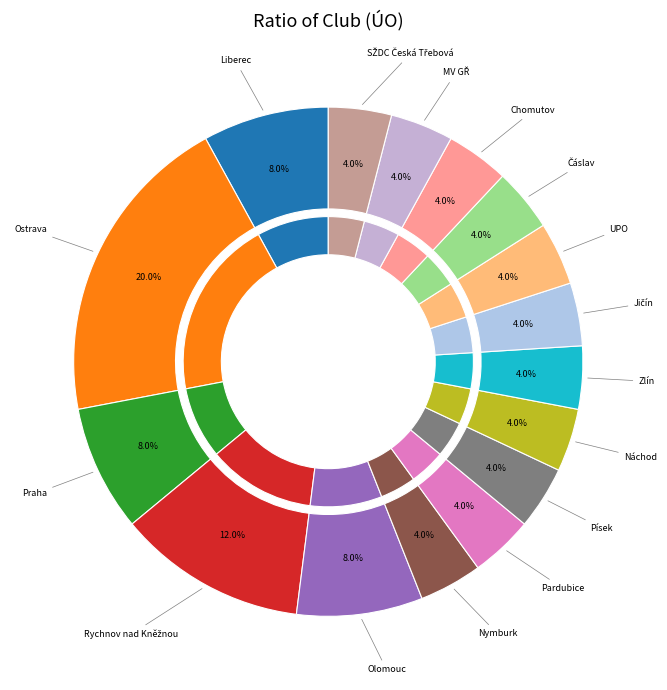

To the nearest percent, what percentage of the pie is Praha?

8%